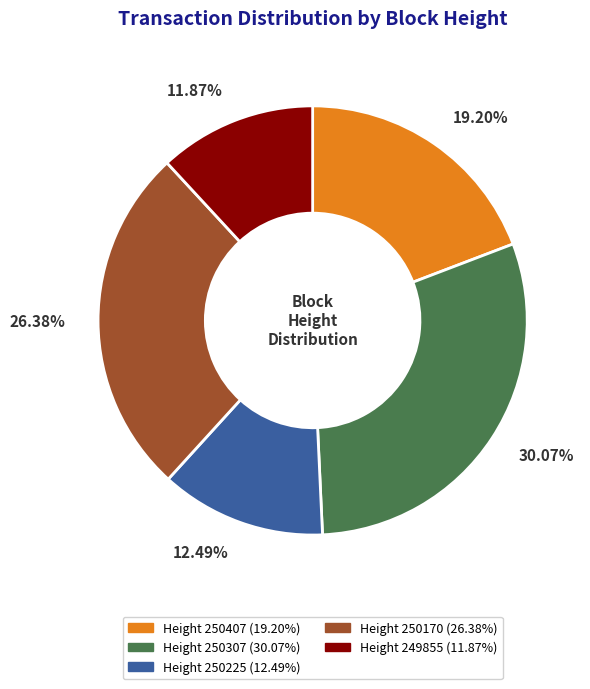

Is there any slice that represents more than half of the pie?

No